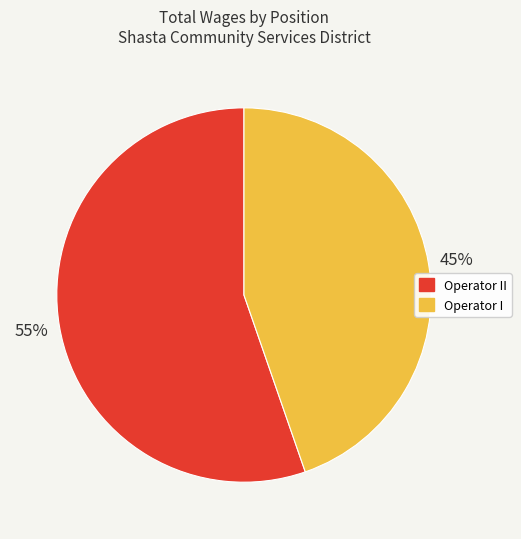

Count the number of slices in the pie.

2